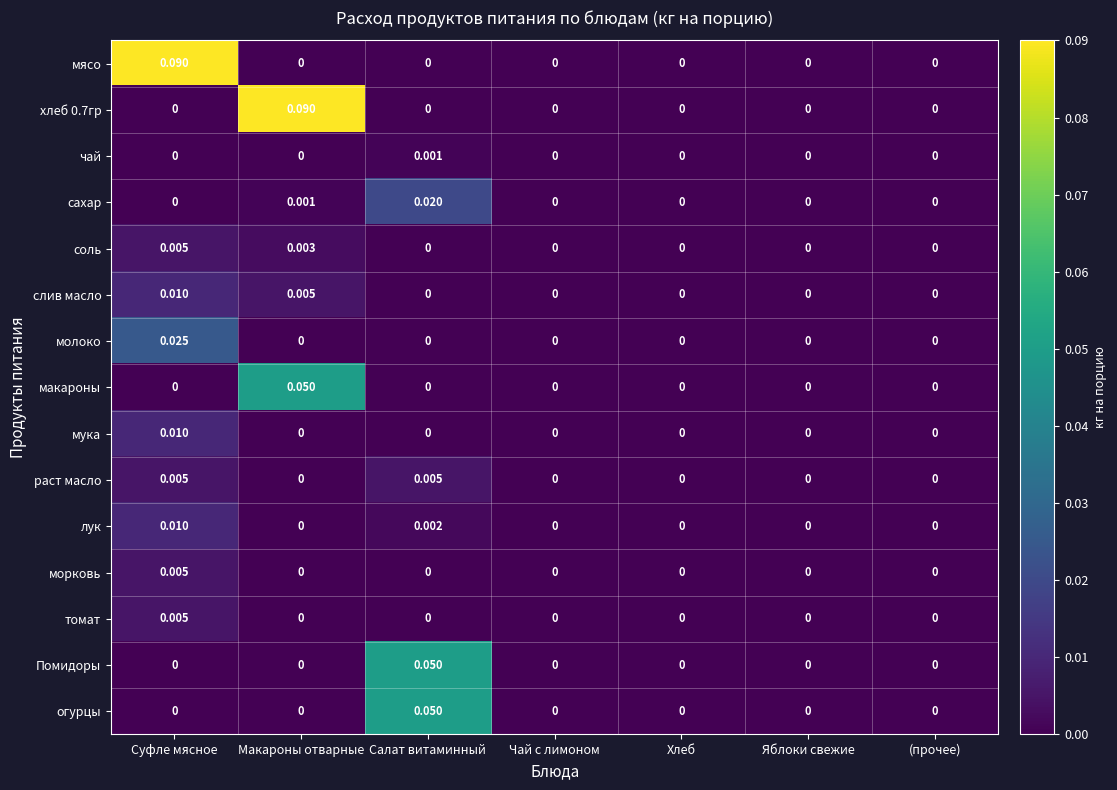

At which category is the sum across all series the highest?

Суфле мясное